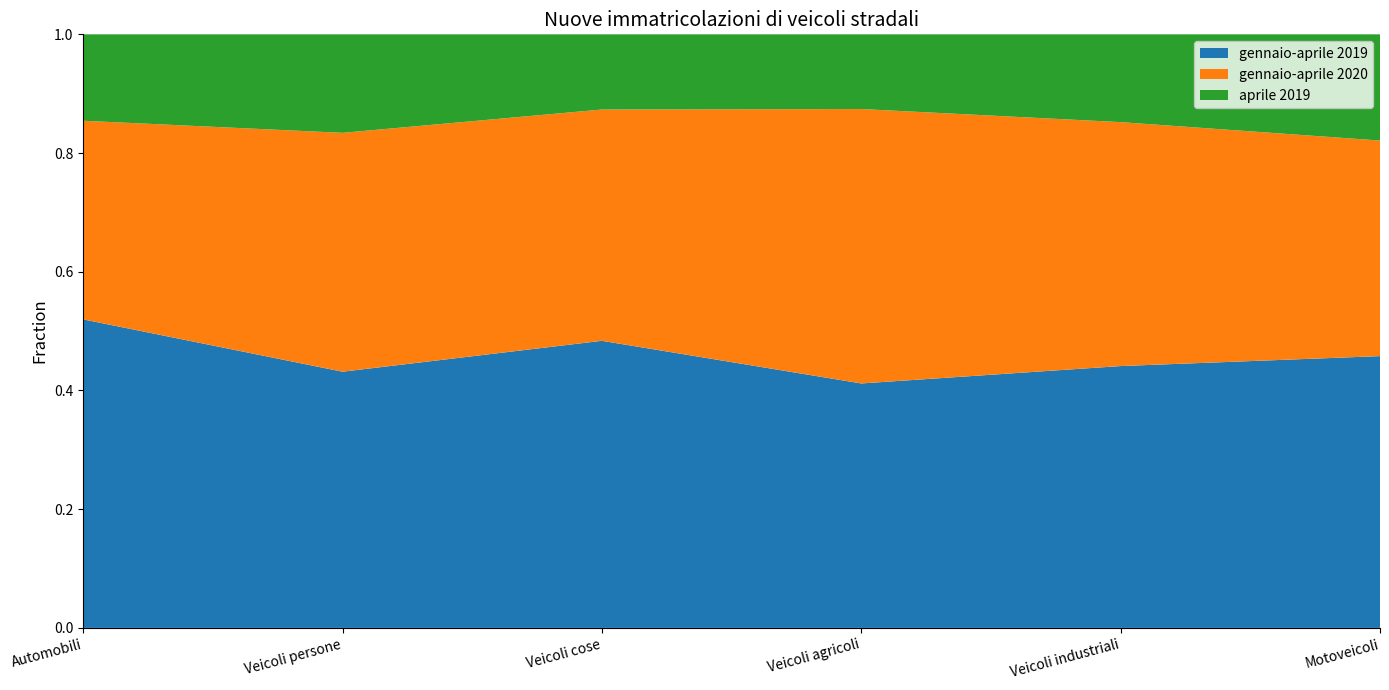

Reading left to right, transcribe all the data shown in this chart.

gennaio-aprile 2019: Automobili=100499	Veicoli persone=2364	Veicoli cose=12768	Veicoli agricoli=1093	Veicoli industriali=1521	Motoveicoli=16087
gennaio-aprile 2020: Automobili=64700	Veicoli persone=2204	Veicoli cose=10286	Veicoli agricoli=1227	Veicoli industriali=1417	Motoveicoli=12760
aprile 2019: Automobili=28149	Veicoli persone=909	Veicoli cose=3344	Veicoli agricoli=334	Veicoli industriali=510	Motoveicoli=6287